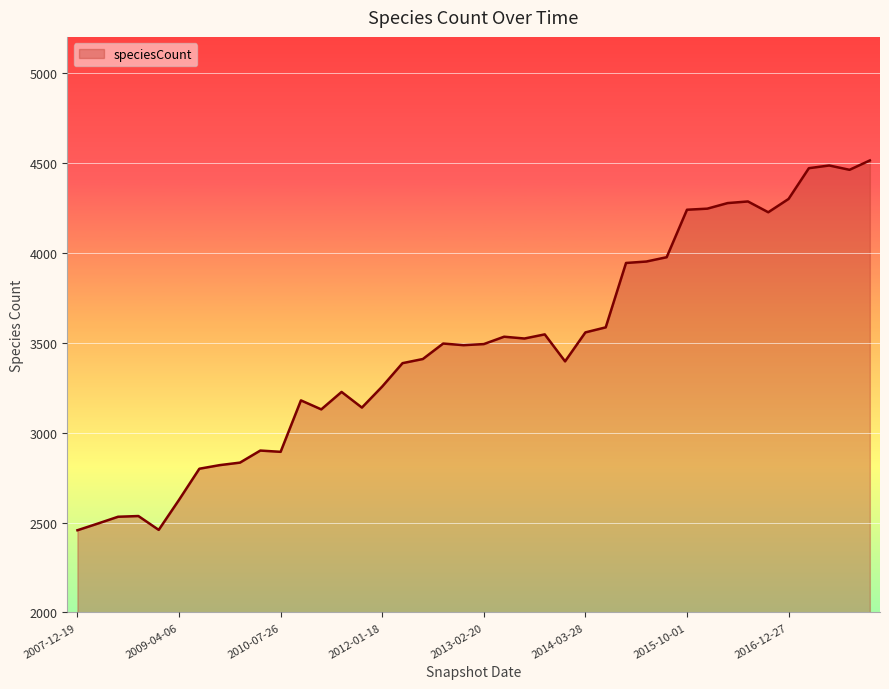

What is the difference between the maximum and minimum values?

2056